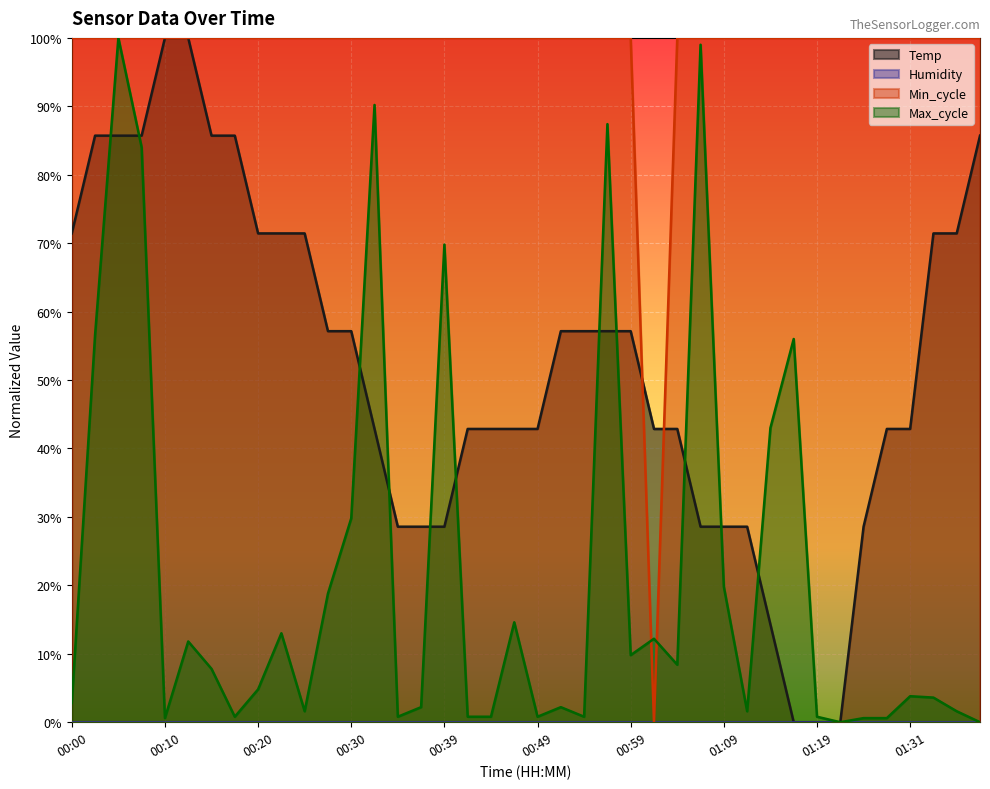

Which category has the lowest value in the Temp series?

01:16